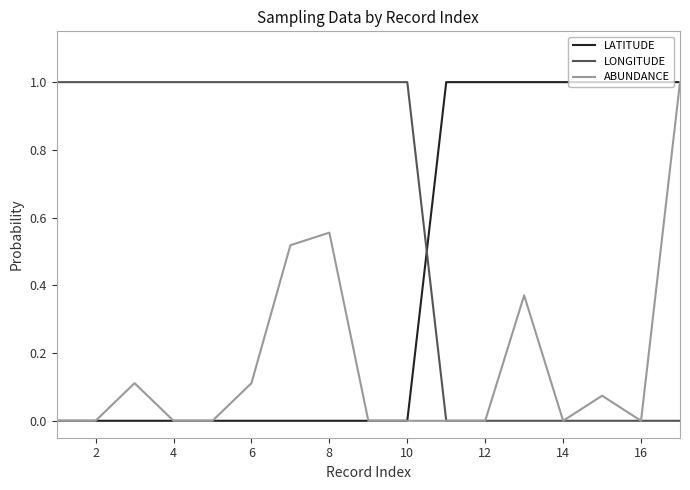

True or false: LONGITUDE and LATITUDE cross at least once.

True